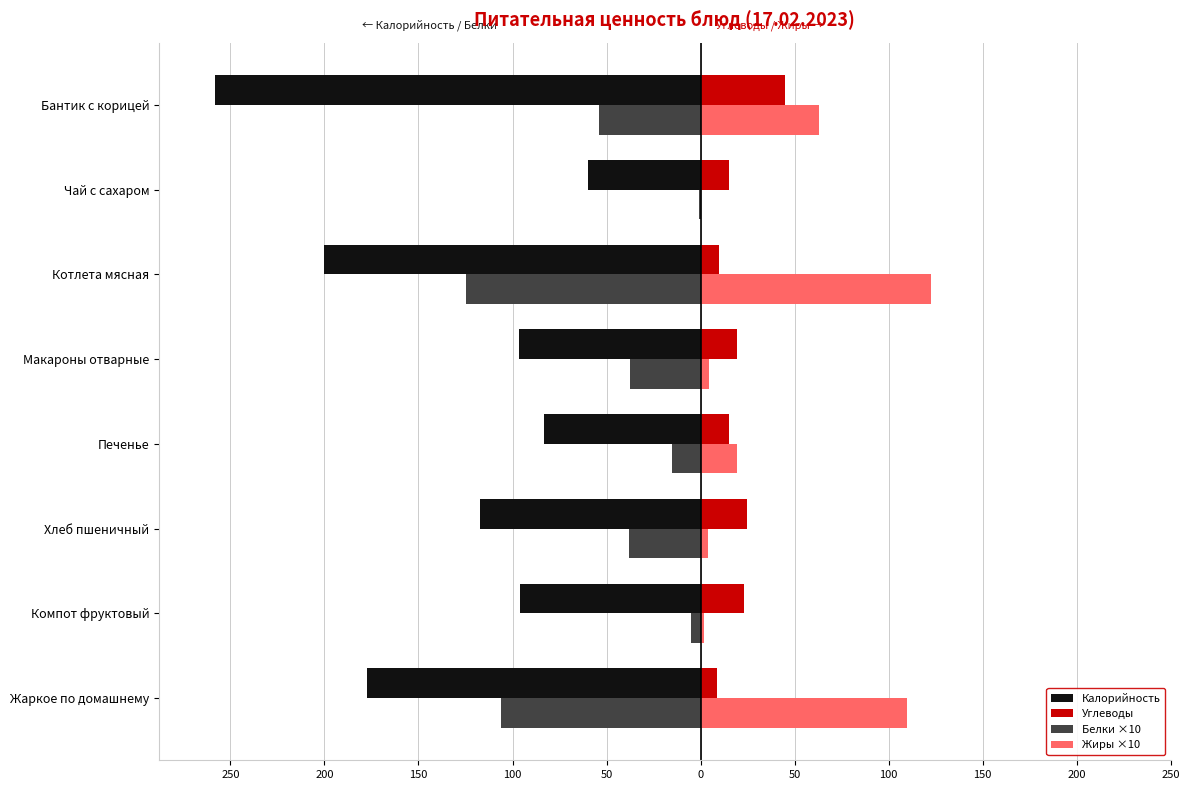

What are all the series names shown in the legend?

Калорийность, Углеводы, Белки ×10, Жиры ×10